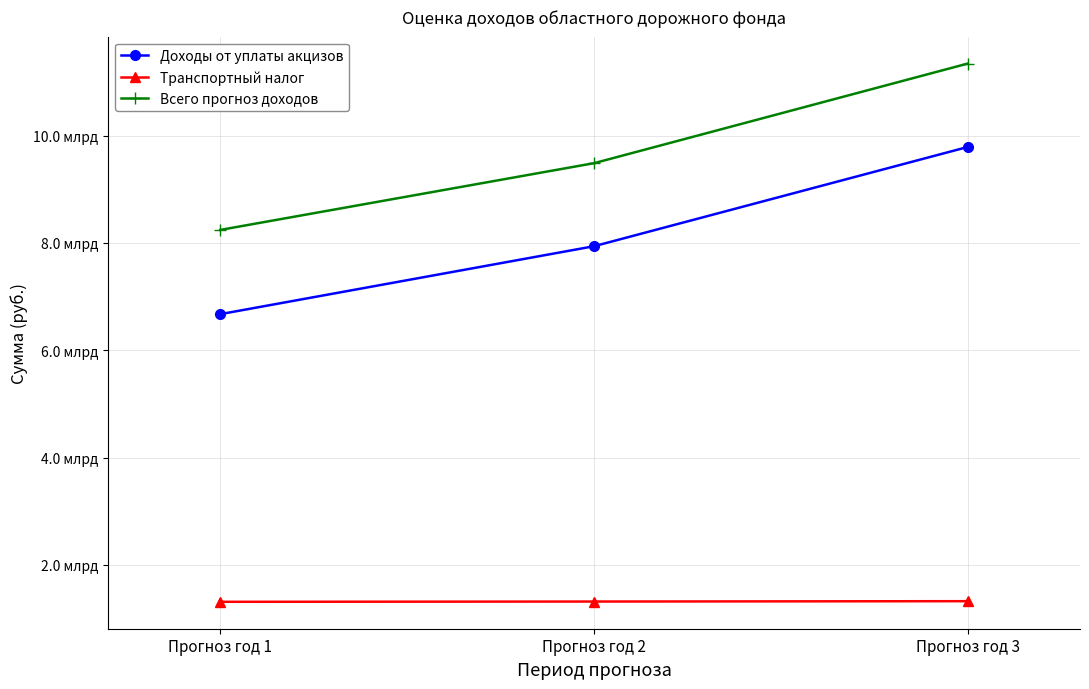

List the series in order of their overall mean, highest first.

Всего прогноз доходов, Доходы от уплаты акцизов, Транспортный налог